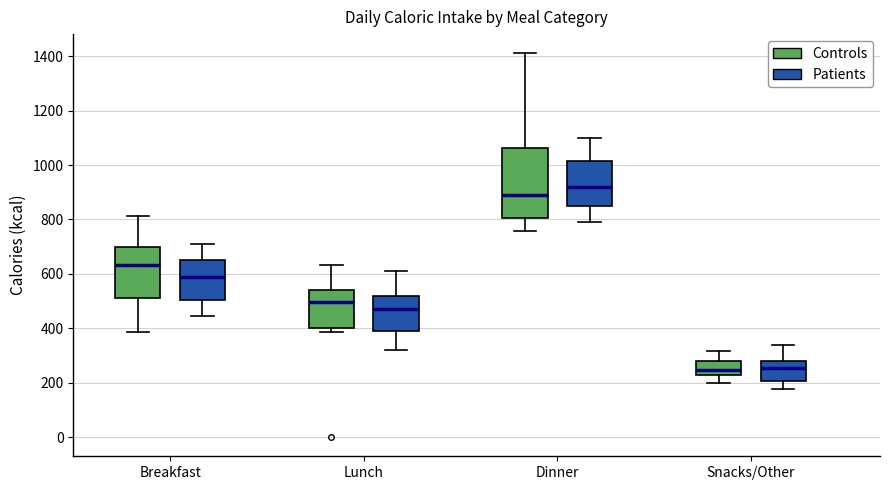

Reading left to right, read every box against the y-axis: the position of its median line, the range the box covers, and the ends of its whiskers. The values are not printed on the chart, so give them approximately, as read against the axis.

Breakfast (Controls): median 640, box 520 to 700, whiskers 380 to 820
Breakfast (Patients): median 600, box 500 to 660, whiskers 440 to 720
Lunch (Controls): median 500, box 400 to 540, whiskers 380 to 640
Lunch (Patients): median 480, box 400 to 520, whiskers 320 to 620
Dinner (Controls): median 900, box 800 to 1060, whiskers 760 to 1420
Dinner (Patients): median 920, box 860 to 1020, whiskers 800 to 1100
Snacks/Other (Controls): median 240 (inside the box), box 240 to 280, whiskers 200 to 320
Snacks/Other (Patients): median 260, box 200 to 280, whiskers 180 to 340